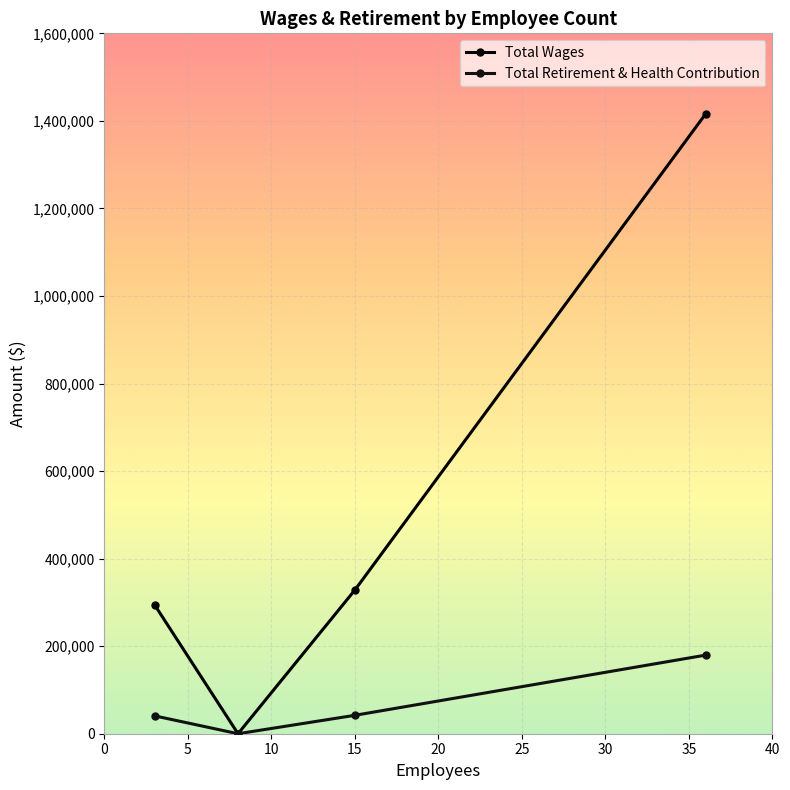

Does the chart have visible grid lines?

Yes